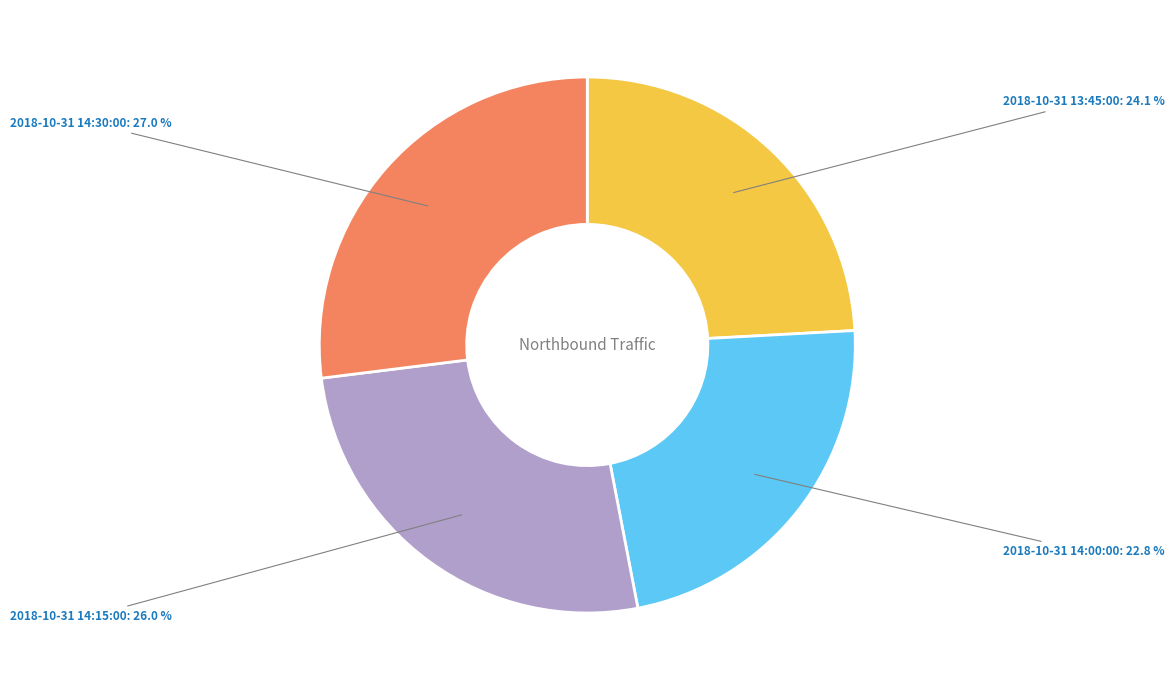

The 2018-10-31 14:30:00 slice represents 36% of the pie. True or false?

False